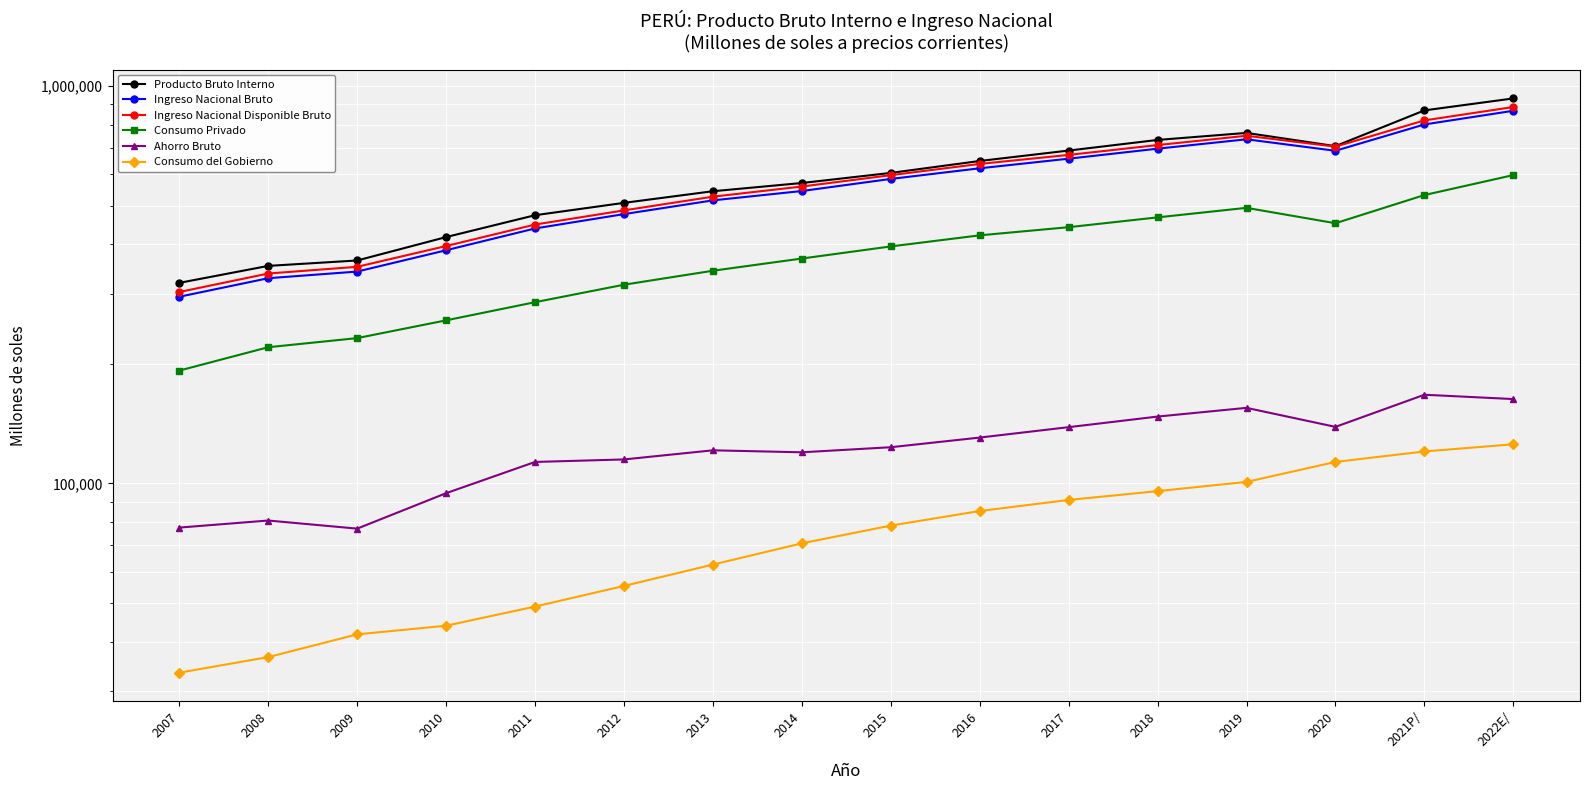

The value of Ingreso Nacional Bruto at 2008 is 328417. True or false?

True